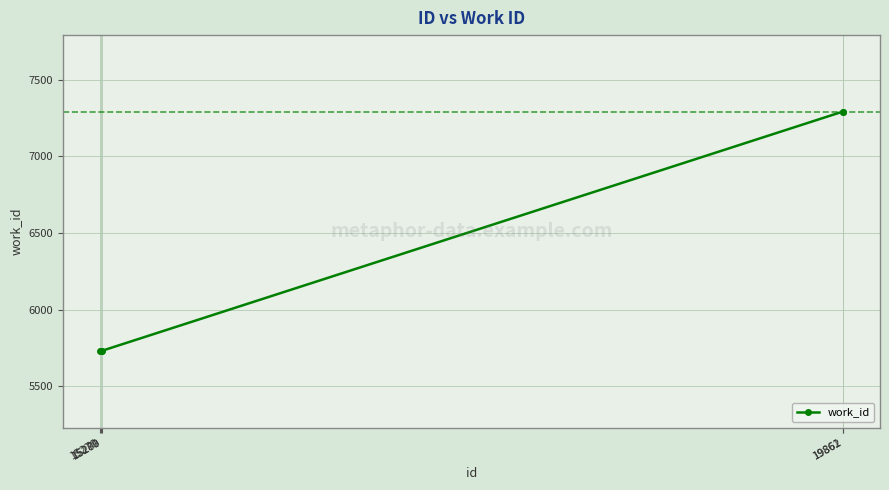

What is the maximum value shown in the chart?

7293